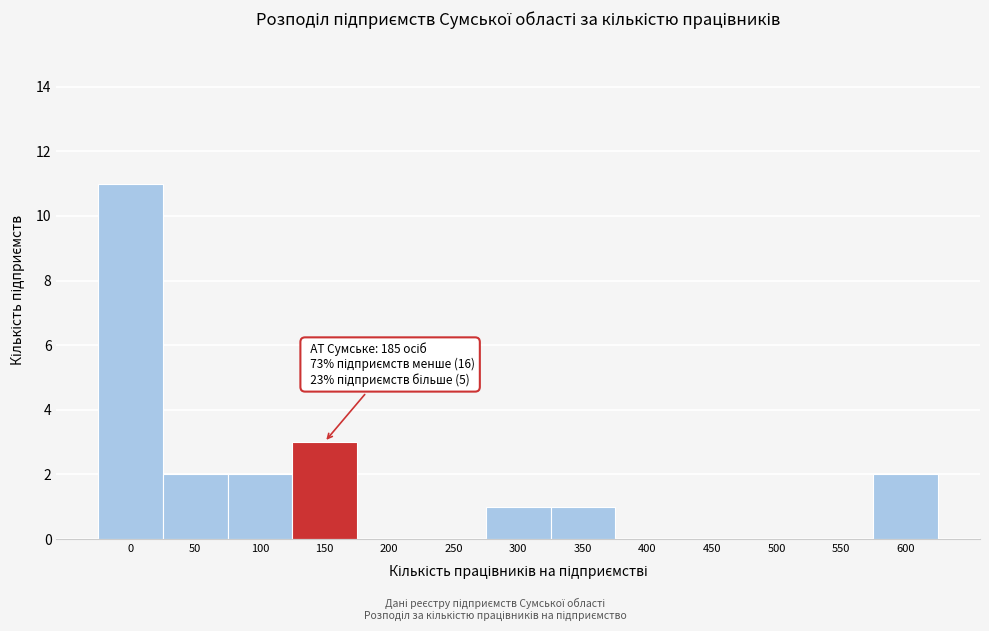

Reading left to right, what are all the values shown in this chart?

0=11	50=2	100=2	150=3	200=0	250=0	300=1	350=1	400=0	450=0	500=0	550=0	600=2